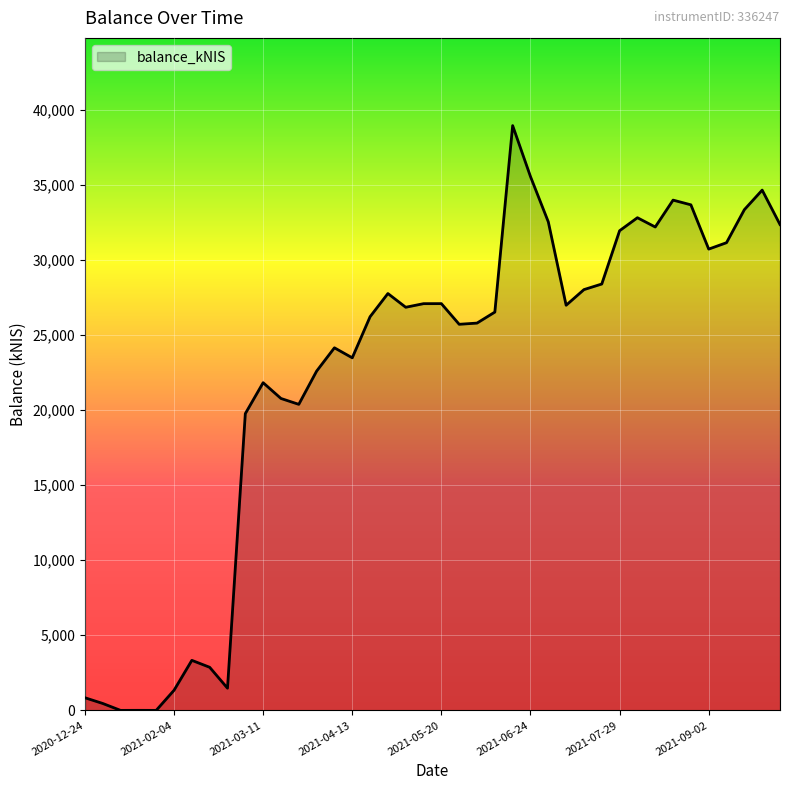

What is the difference between the maximum and minimum values?

38938.6